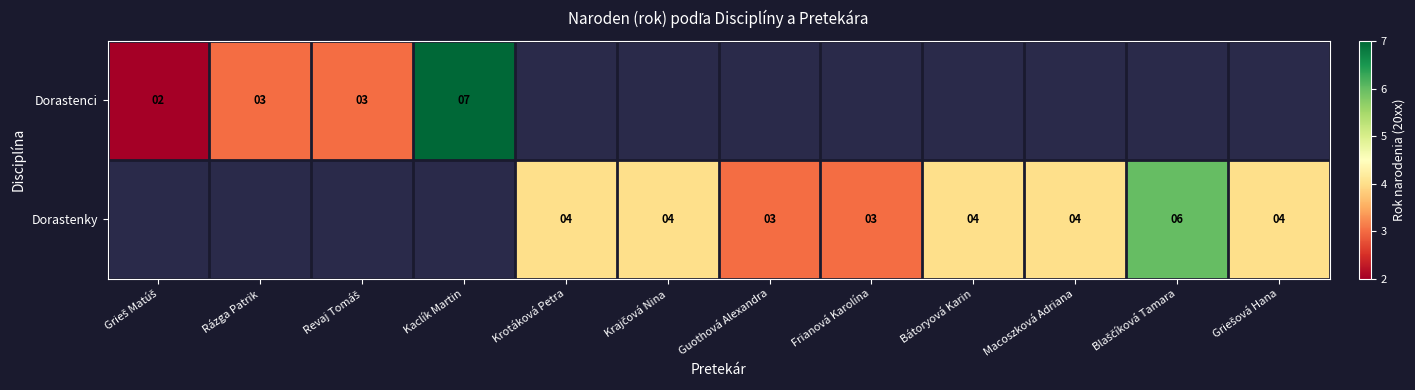

The value of Dorastenky at Griešová Hana is 4.0. True or false?

True